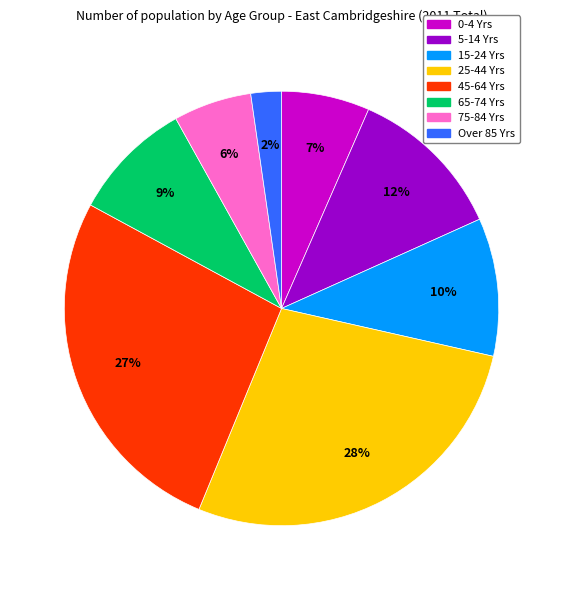

Does 65-74 Yrs represent more than half of the total?

No